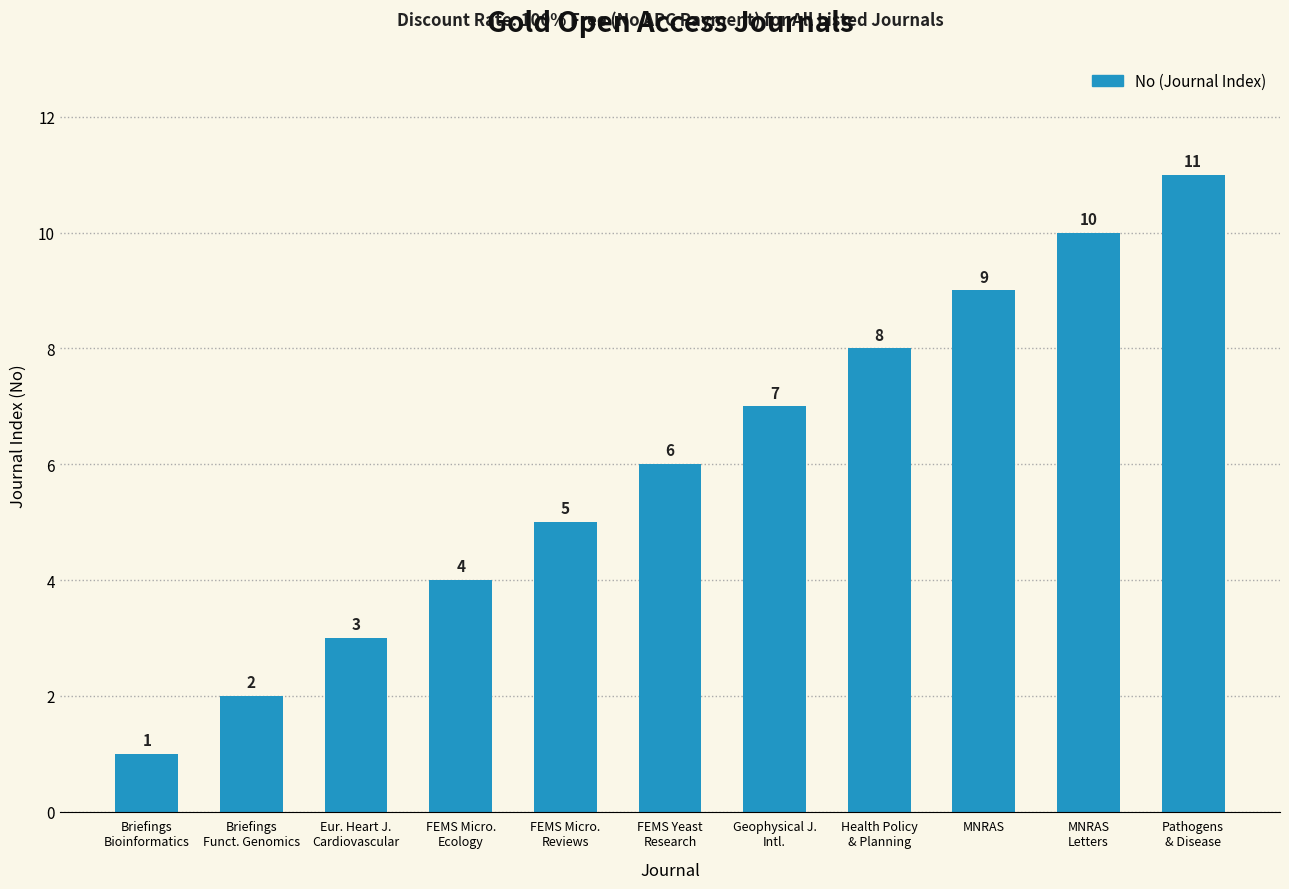

List the labels in order of value, smallest first.

Briefings
Bioinformatics, Briefings
Funct. Genomics, Eur. Heart J.
Cardiovascular, FEMS Micro.
Ecology, FEMS Micro.
Reviews, FEMS Yeast
Research, Geophysical J.
Intl., Health Policy
& Planning, MNRAS, MNRAS
Letters, Pathogens
& Disease